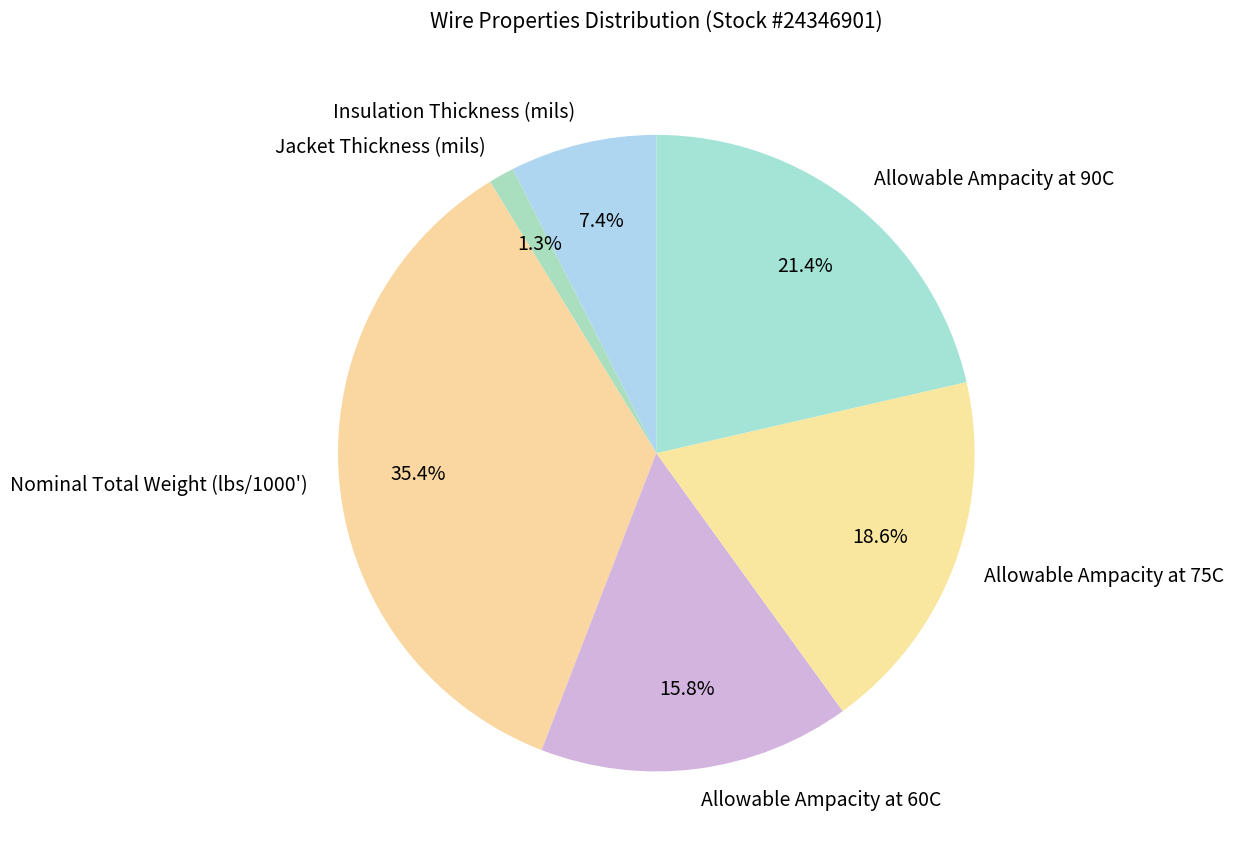

What is the largest slice in the pie chart?

Nominal Total Weight (lbs/1000')